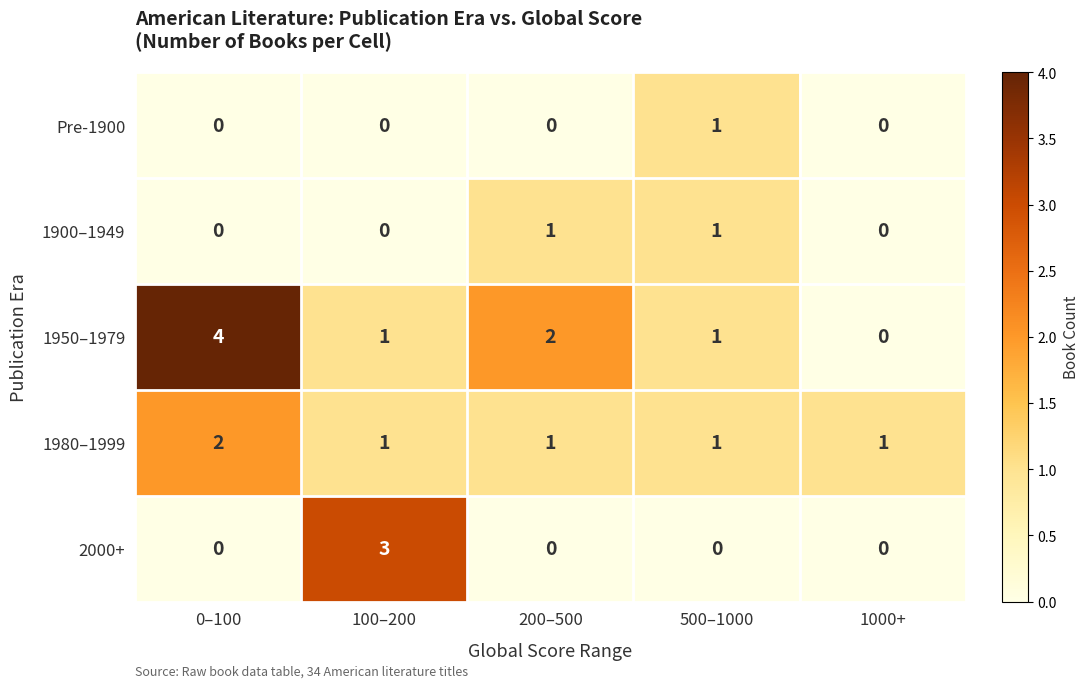

Which category has the highest value across all series?

0–100